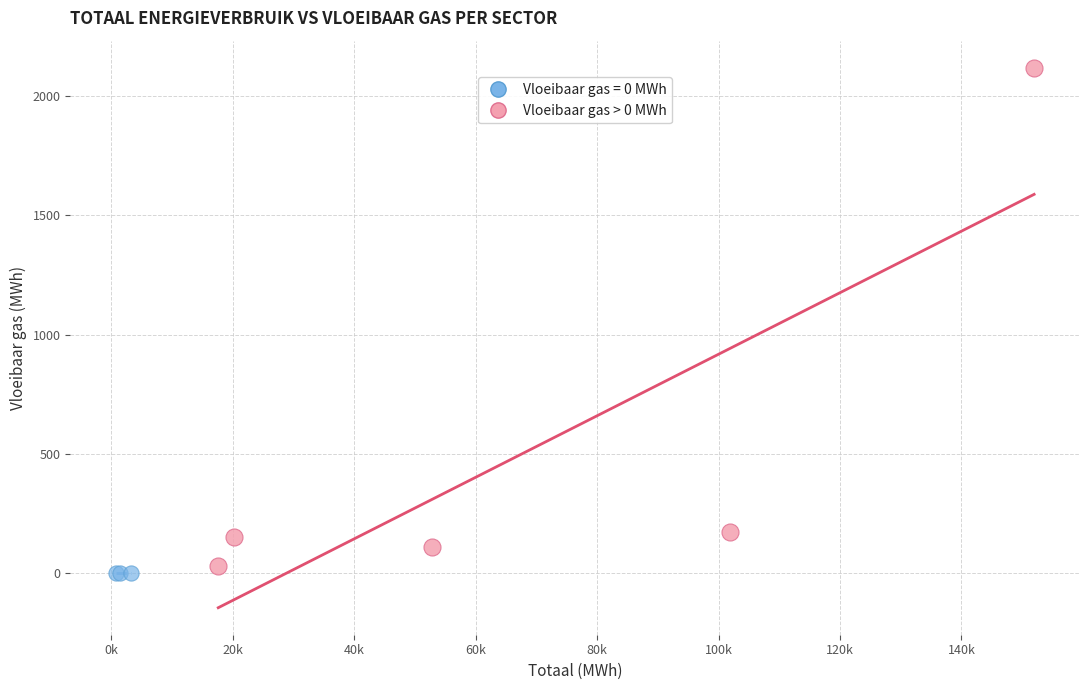

Which series contains the highest Y value?

Vloeibaar gas > 0 MWh